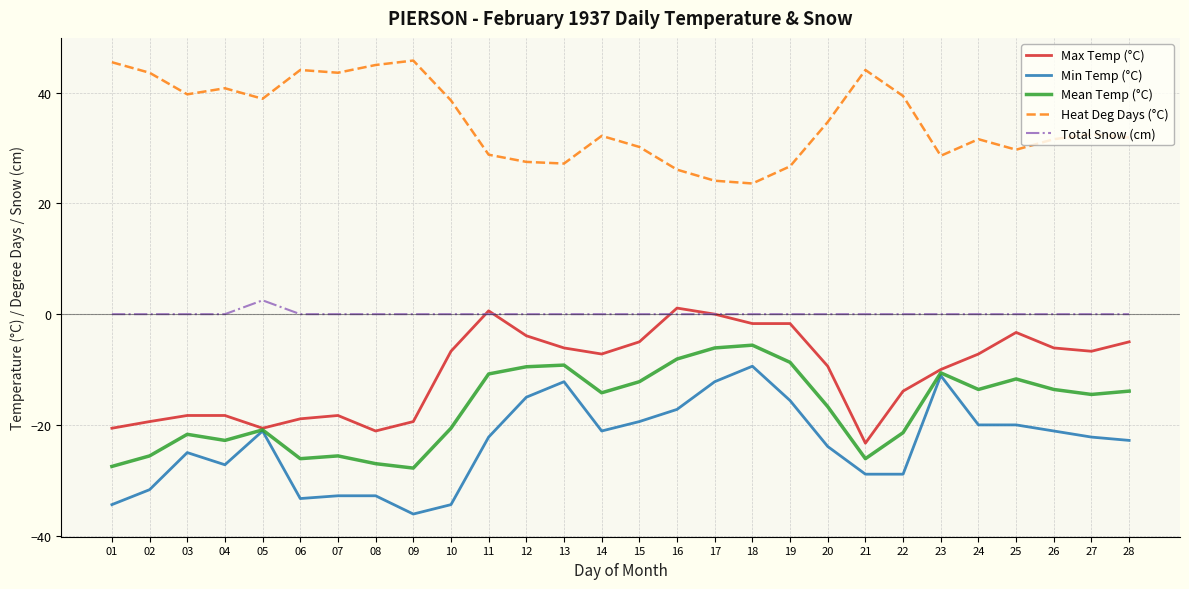

What is the lowest value of the Min Temp (°C) series?

-36.1